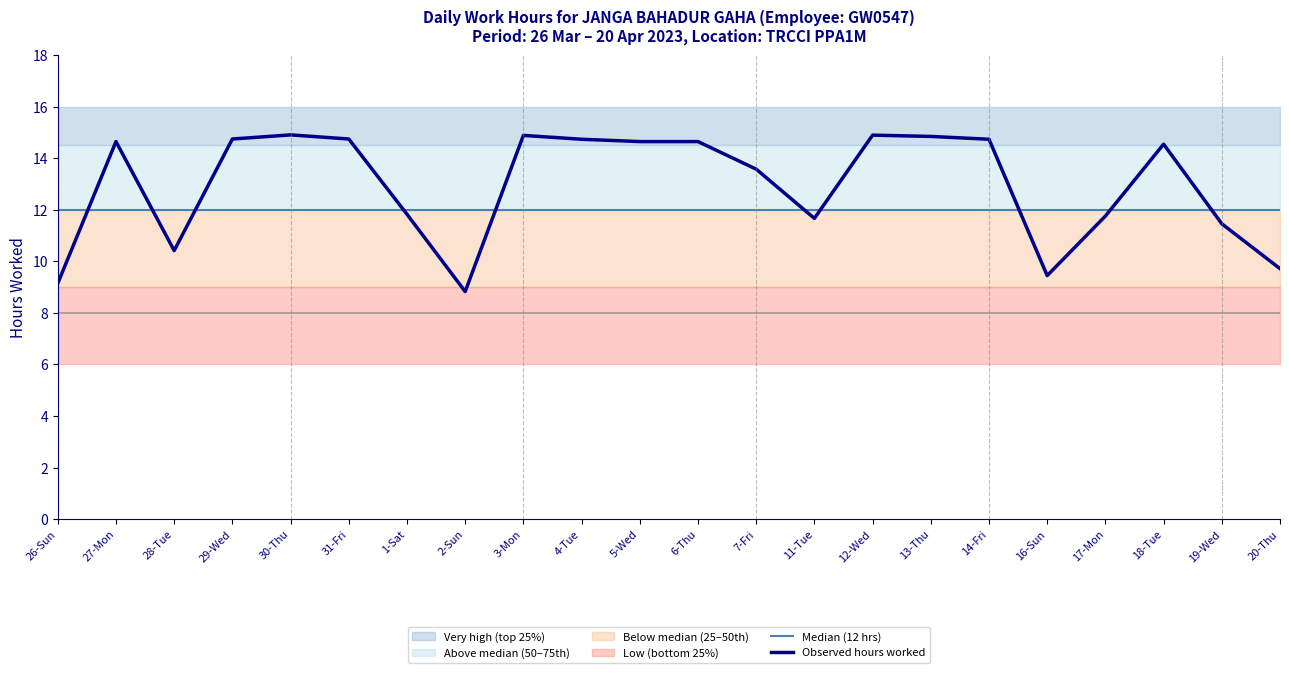

What is the label of the 2nd point from the right?

19-Wed